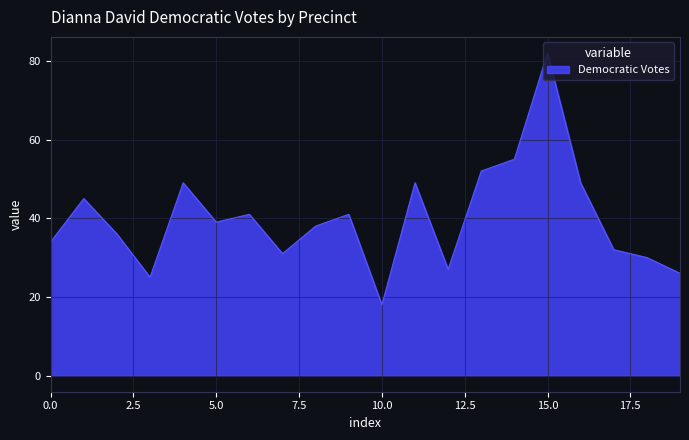

What is the difference between the maximum and minimum values?

64